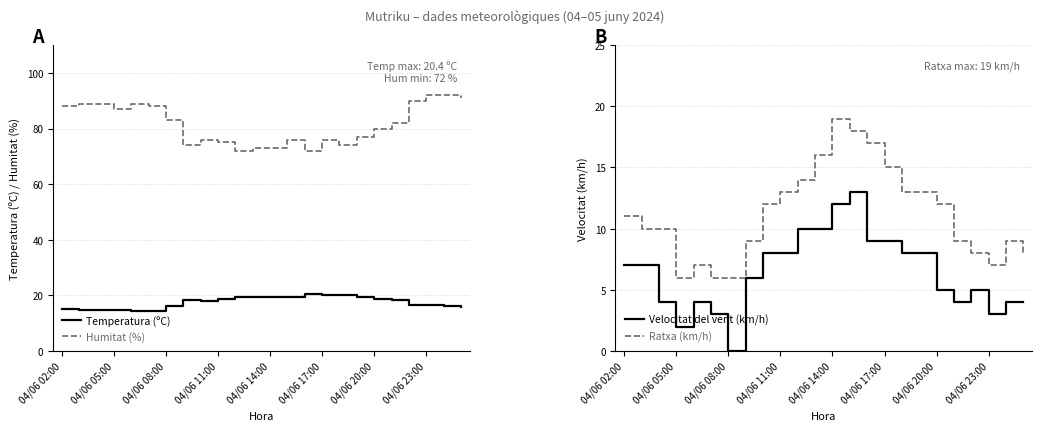

True or false: Humitat (%) and Velocitat del vent (km/h) intersect in this chart.

False